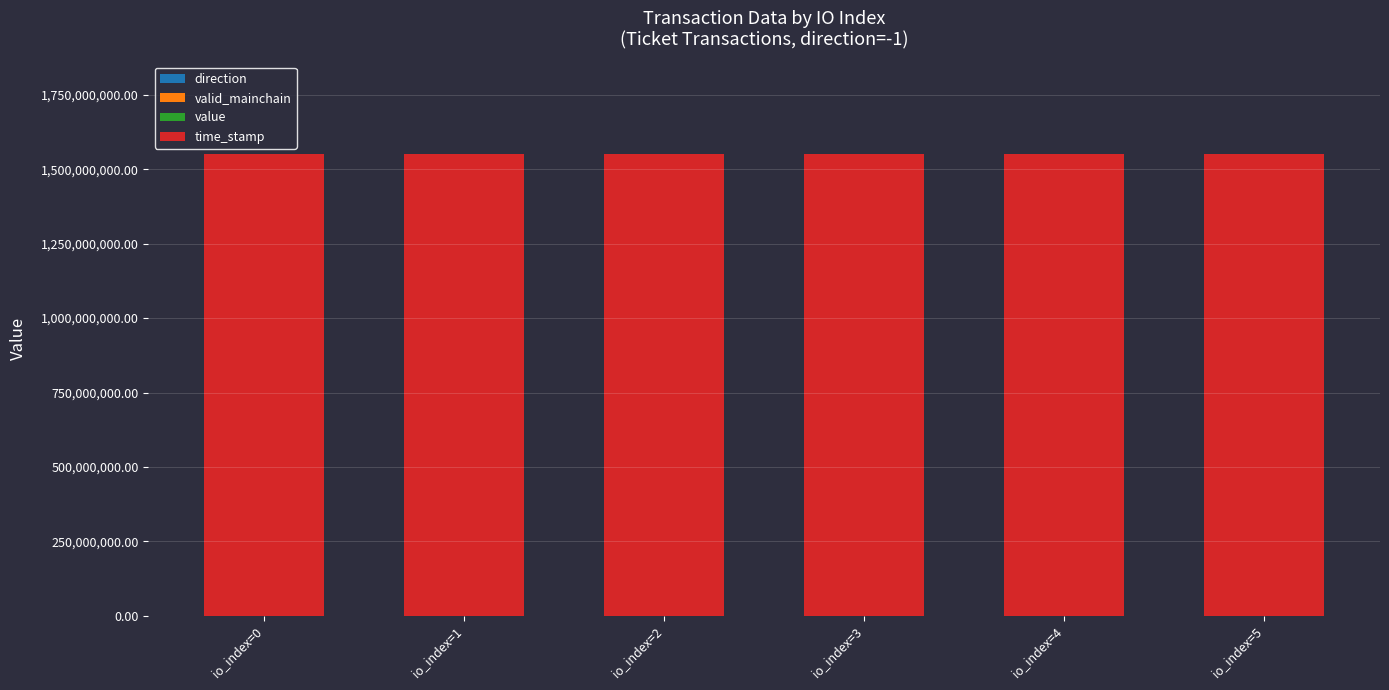

Rank the series by their maximum value, from highest to lowest.

time_stamp, value, direction, valid_mainchain